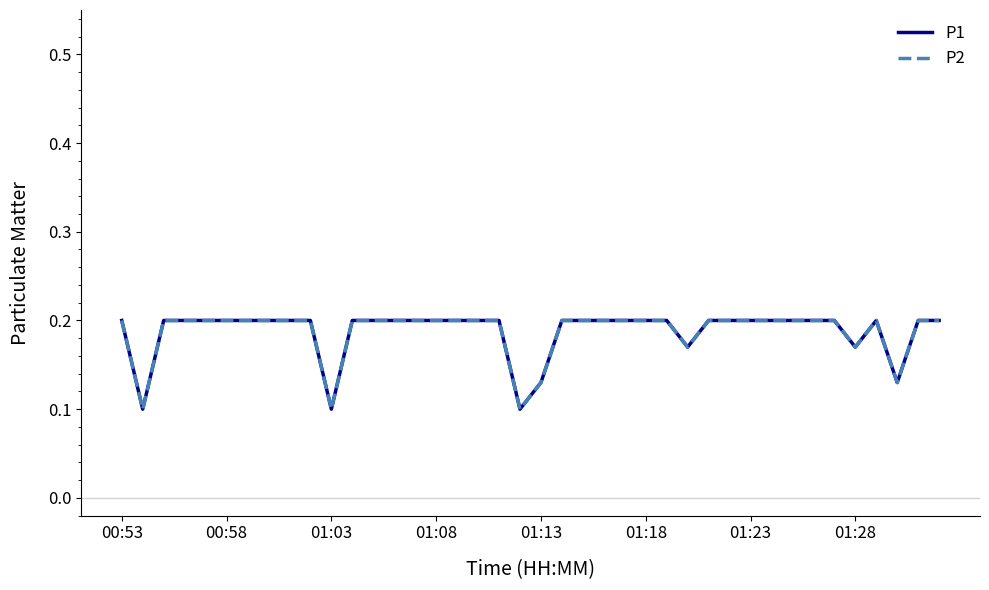

True or false: P1 and P2 cross at least once.

False